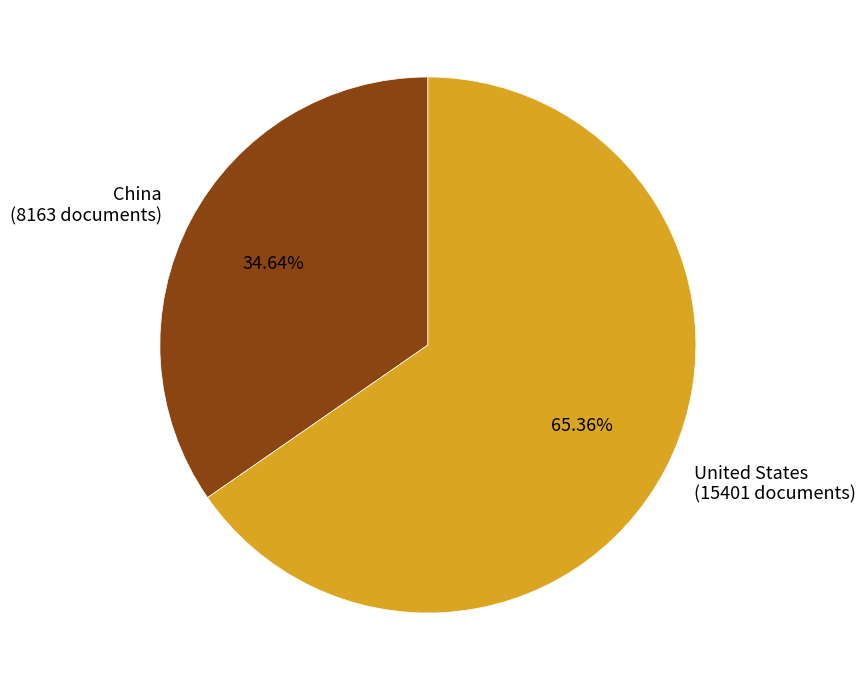

Approximately how many times larger is the value at China compared to United States?

0.5